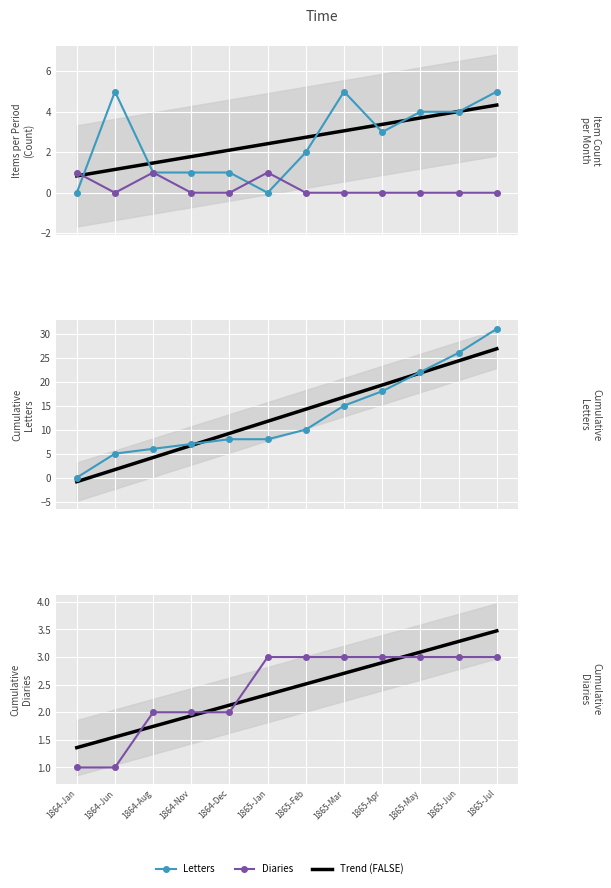

What is the difference between the maximum and minimum values in the Diaries series?

2